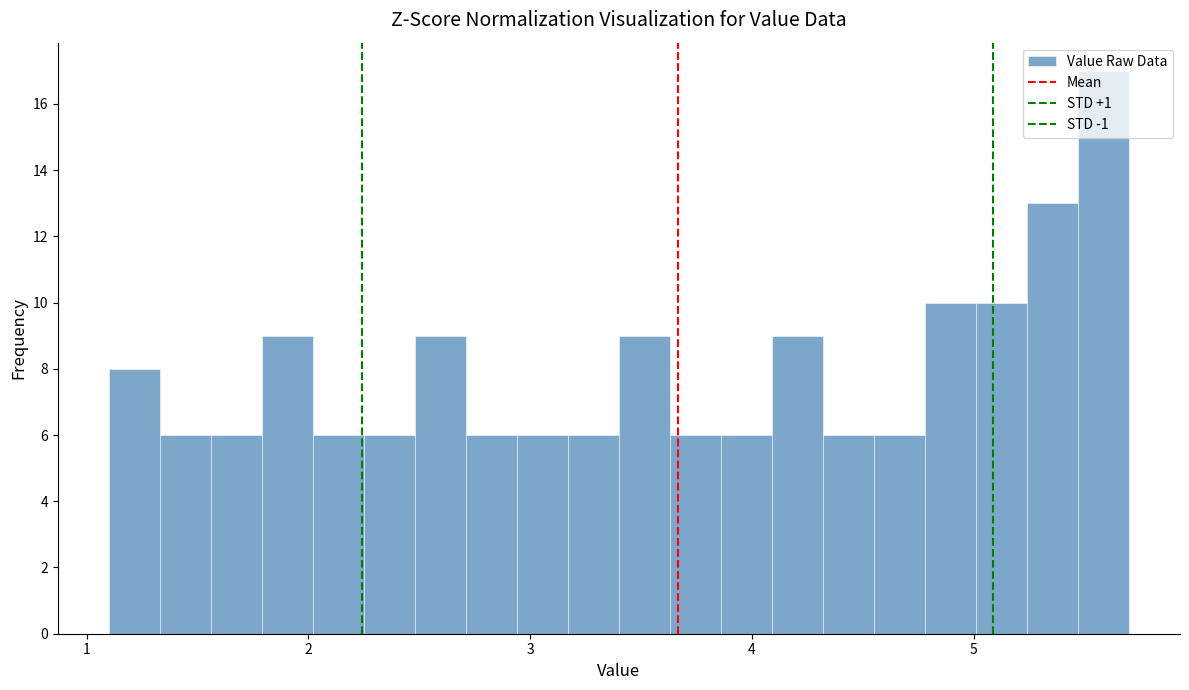

Around what value on the x-axis is the tallest bar? Give the approximate position of its centre, as read against the axis.

5.6